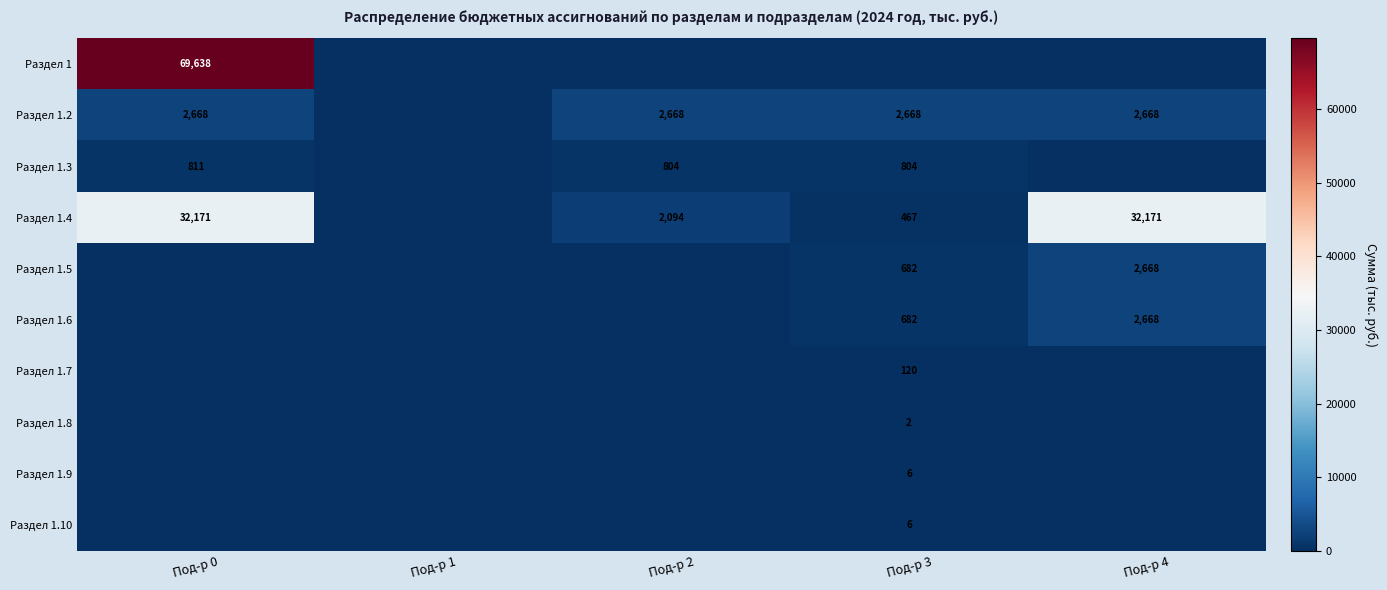

The Раздел 1.3 series shows 548 at Под-р 2. True or false?

False